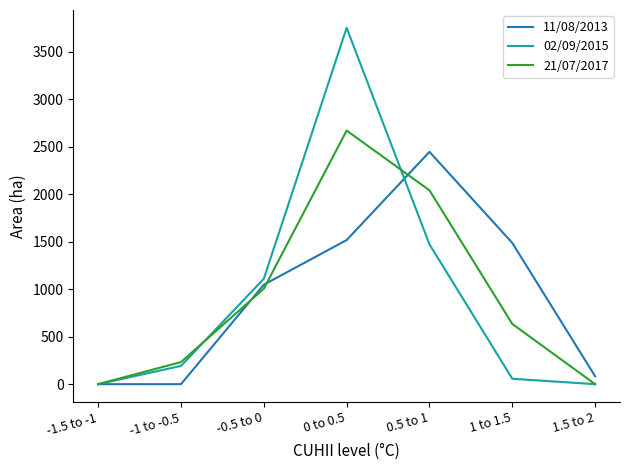

True or false: 02/09/2015 and 11/08/2013 cross at least once.

True